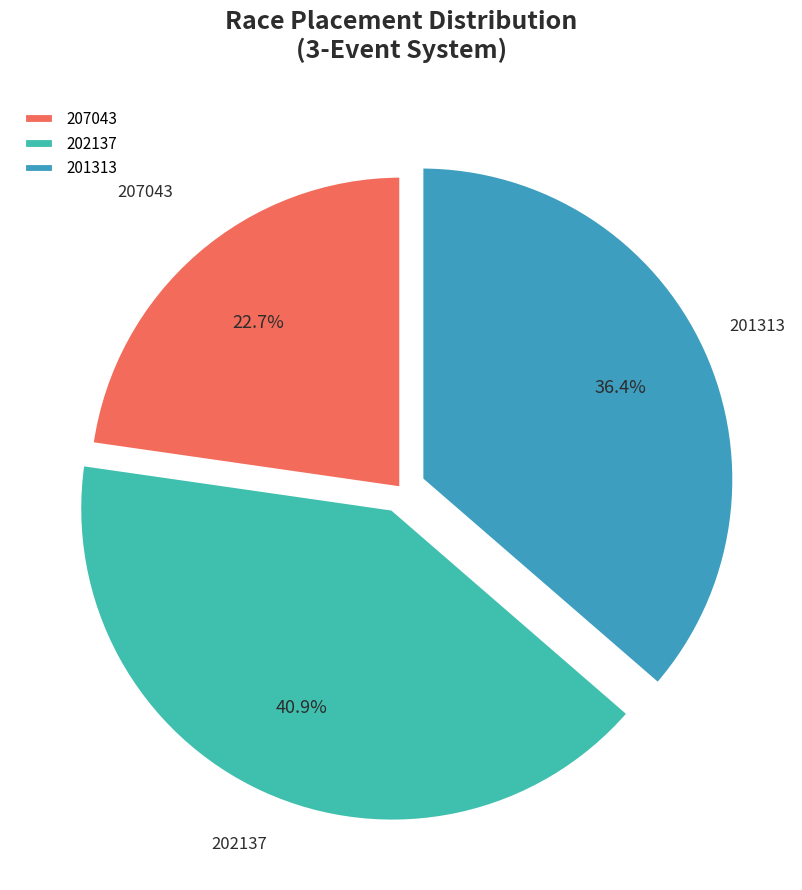

Count the number of slices in the pie.

3